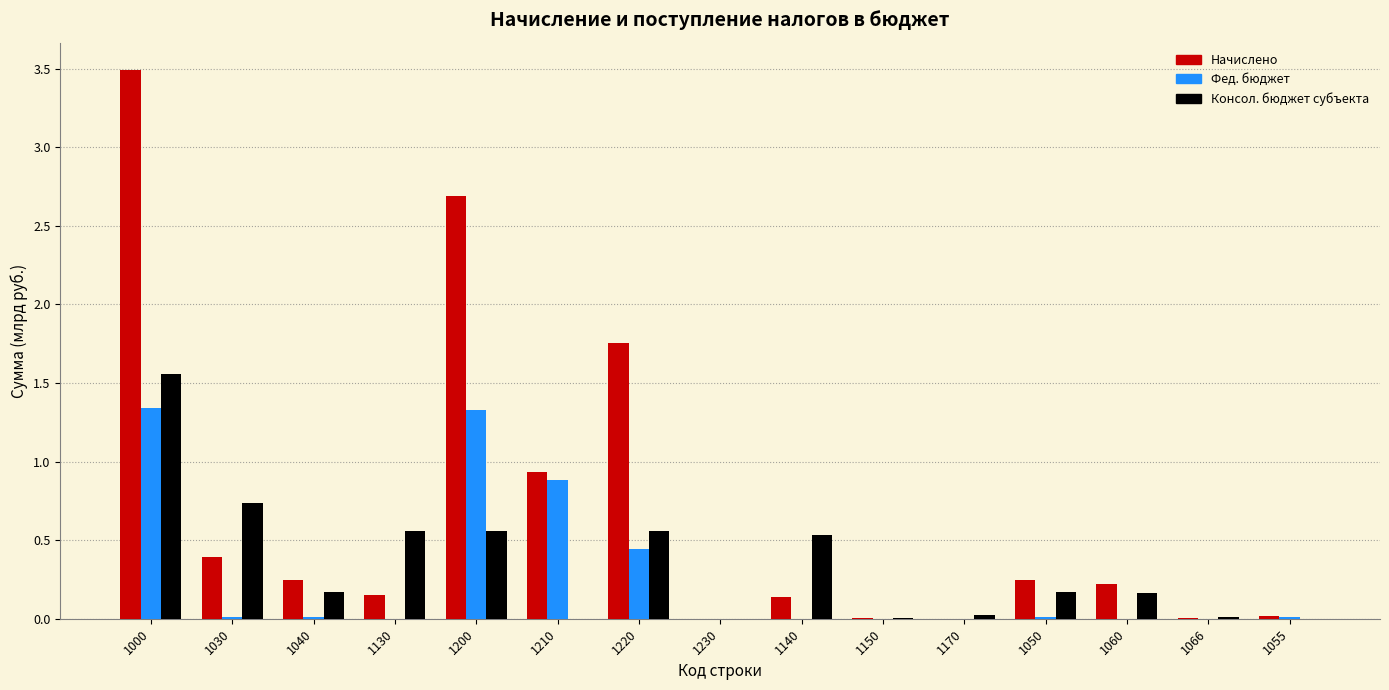

At which label does Начислено reach its peak?

1000